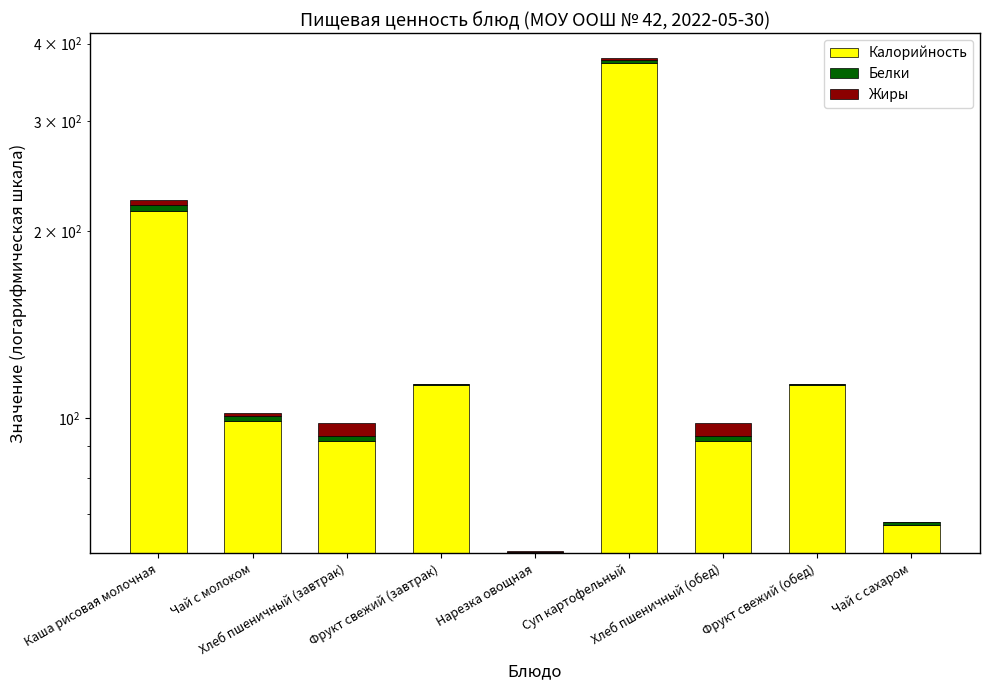

How many data points in Жиры are above 1?

5